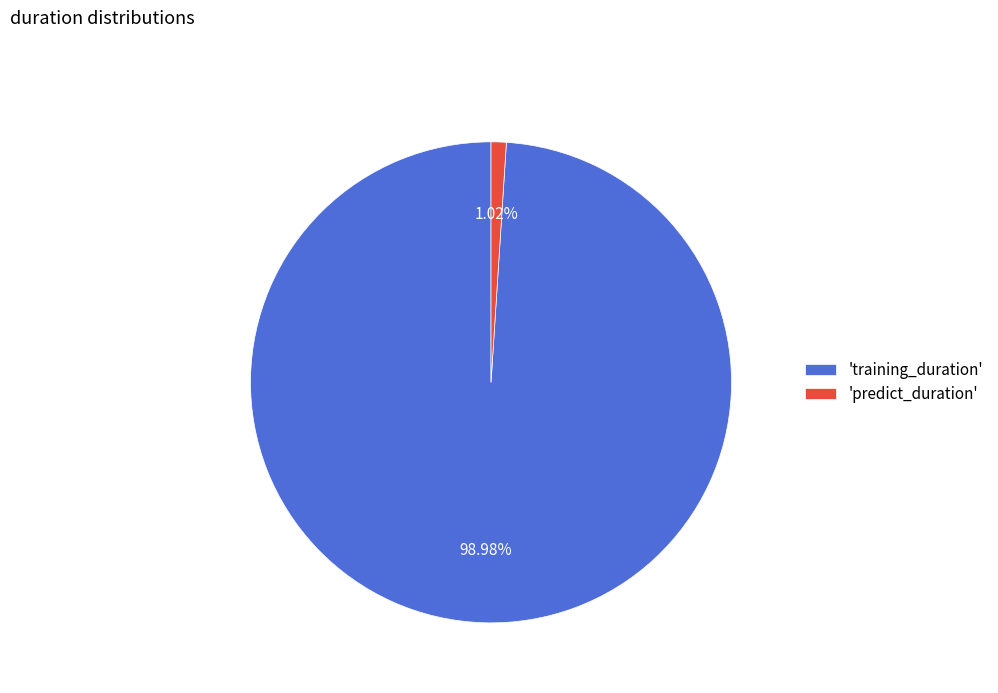

How many segments does this pie chart have?

2